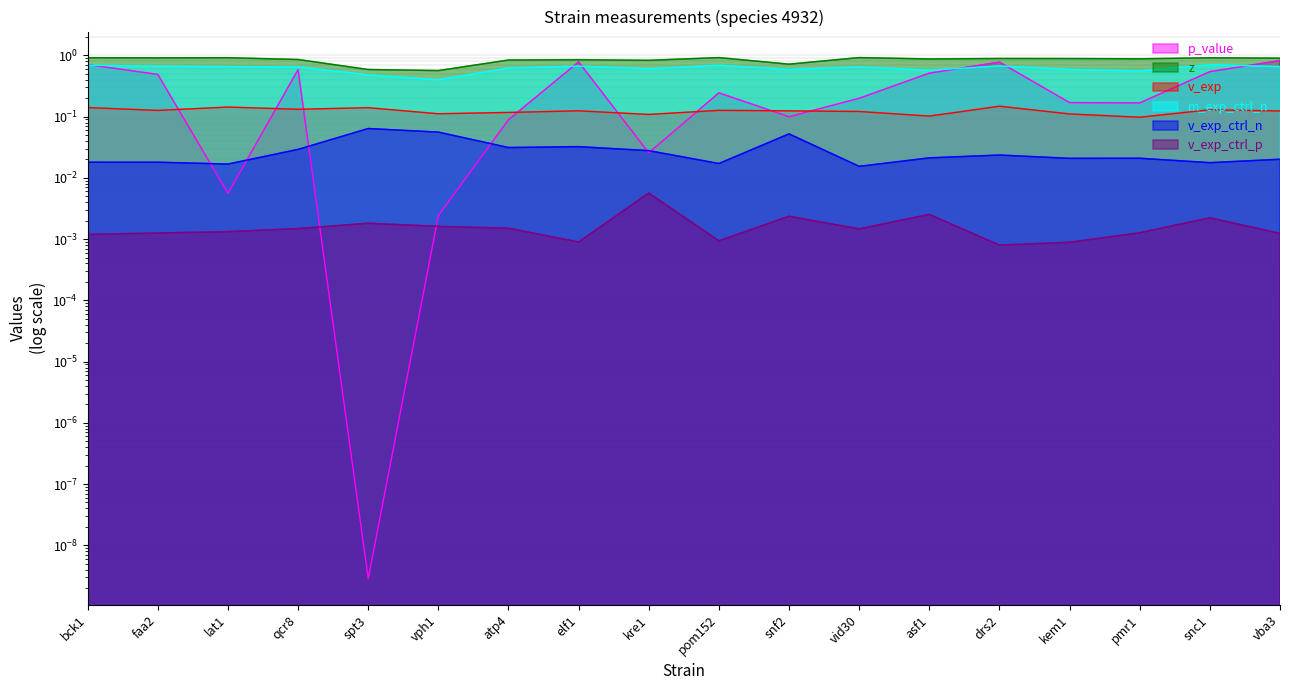

How many lines are shown in the chart?

6